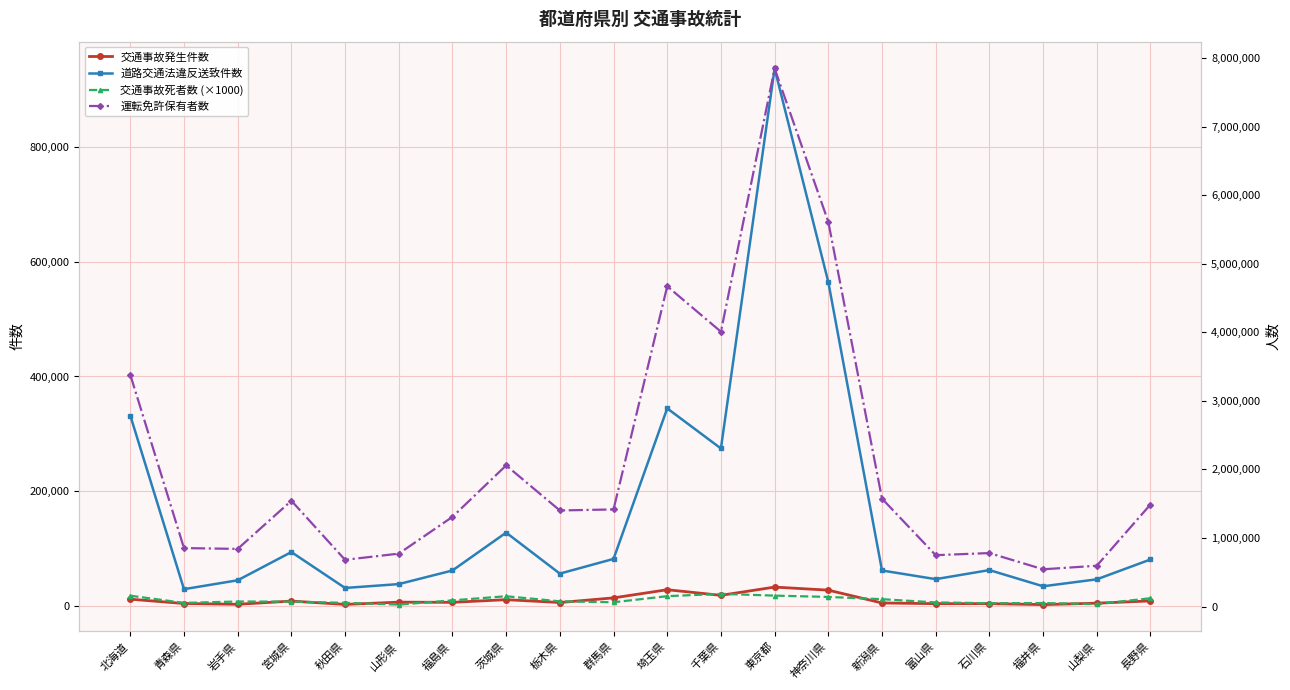

Reading left to right, extract all data points from this chart.

交通事故発生件数: 11329	3740	2373	7986	2177	6136	5802	10455	5484	13574	27816	18022	32412	27091	4694	3466	3541	1847	4337	8298
道路交通法違反送致件数: 331909	28770	44288	93548	30901	37639	61416	127489	55933	81590	344352	274373	937625	564825	61377	46273	62098	33831	45961	80593
交通事故死者数 (×1000): 158000	53000	73000	71000	54000	28000	90000	150000	76000	62000	151000	185000	159000	140000	107000	60000	48000	51000	35000	121000
運転免許保有者数: 3380691	852458	840409	1542955	681252	771439	1307658	2058428	1401121	1416294	4671395	4008834	7848483	5611954	1573564	749017	779799	543075	594793	1488035